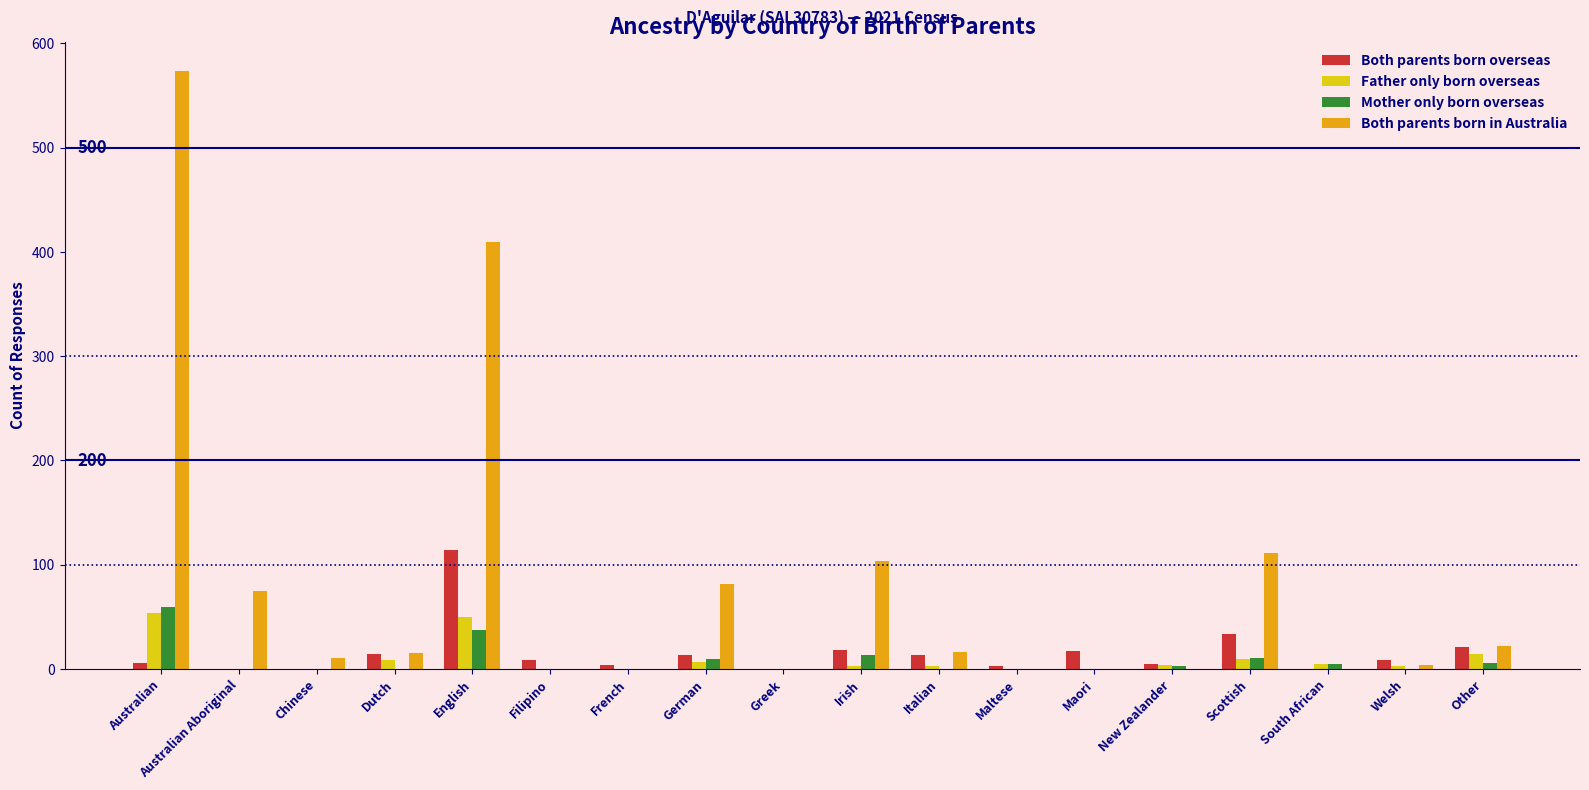

What is the maximum value shown in the chart?

573